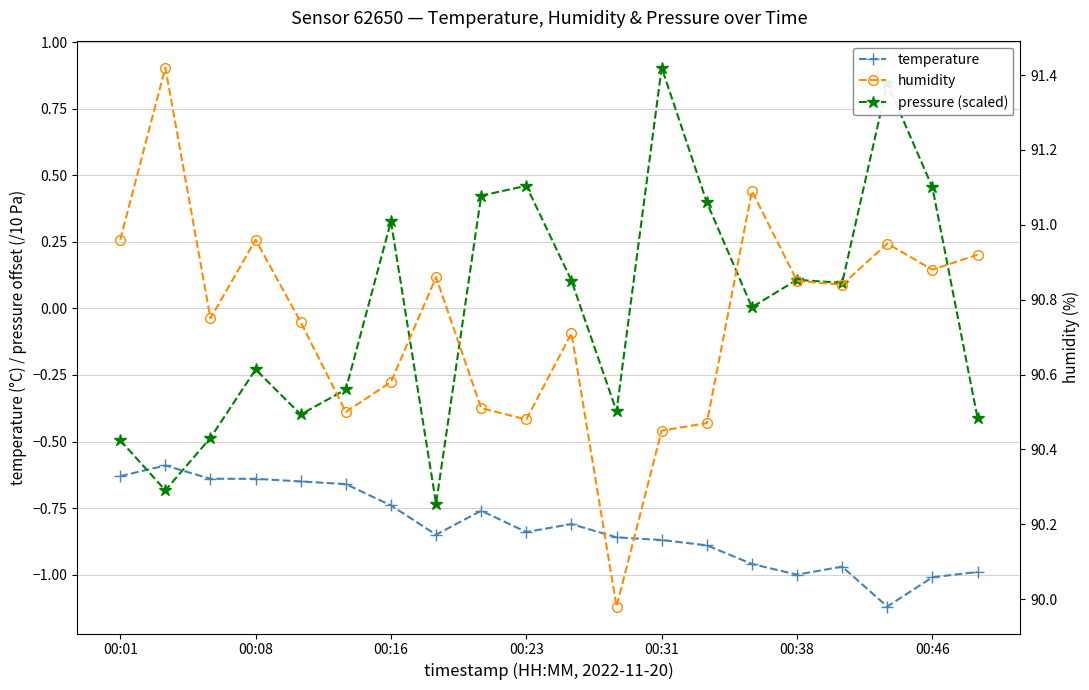

Rank the series at 11 from lowest to highest value.

temperature, pressure (scaled), humidity